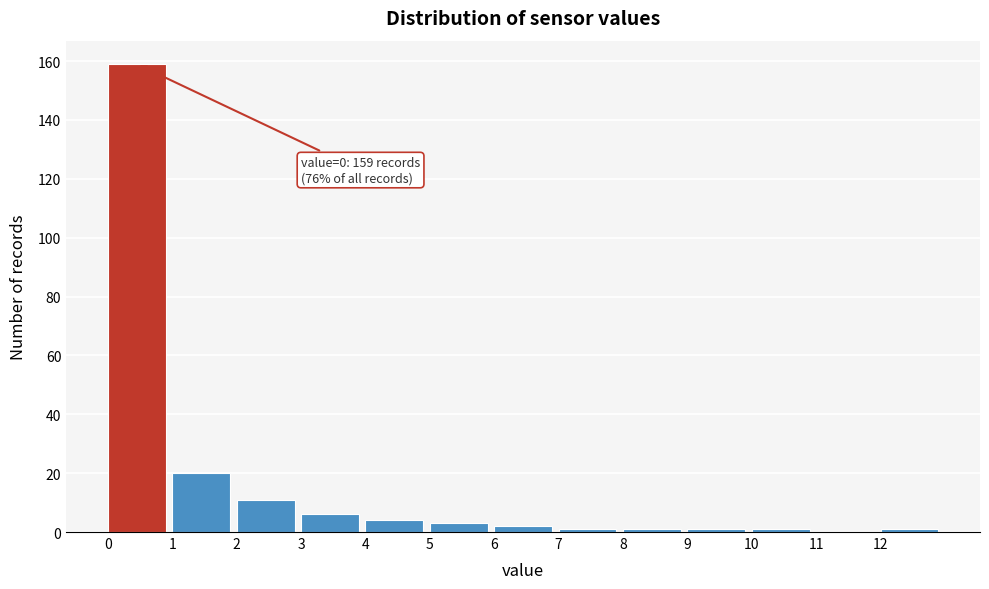

Which range on the x-axis has the tallest bar?

0 to 1